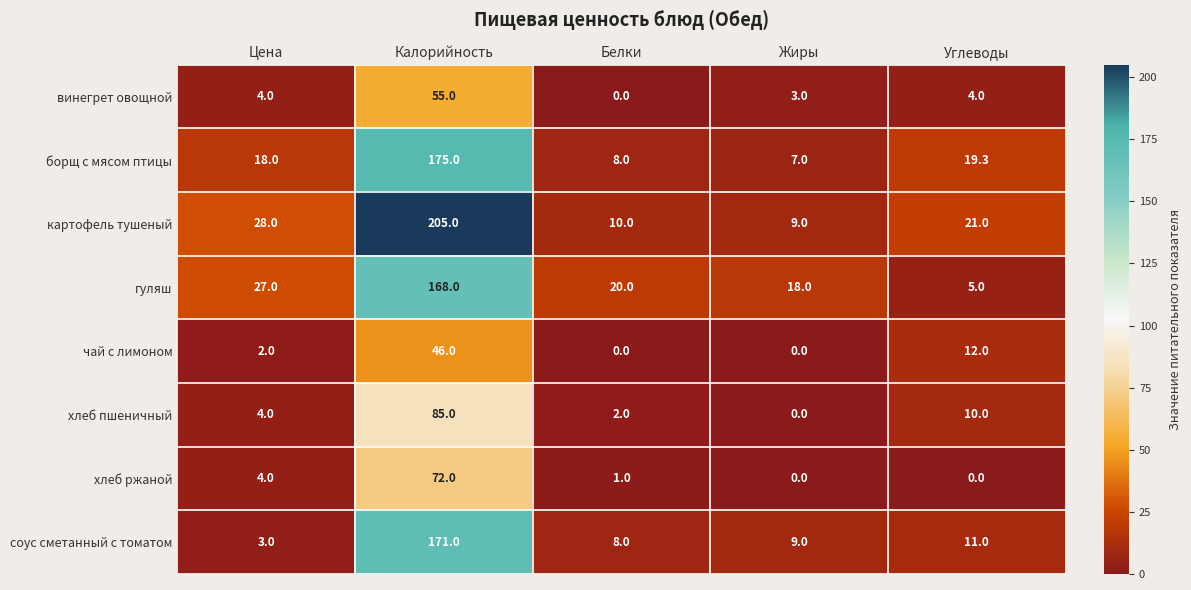

Is it true that борщ с мясом птицы equals 18.0 at Цена?

True